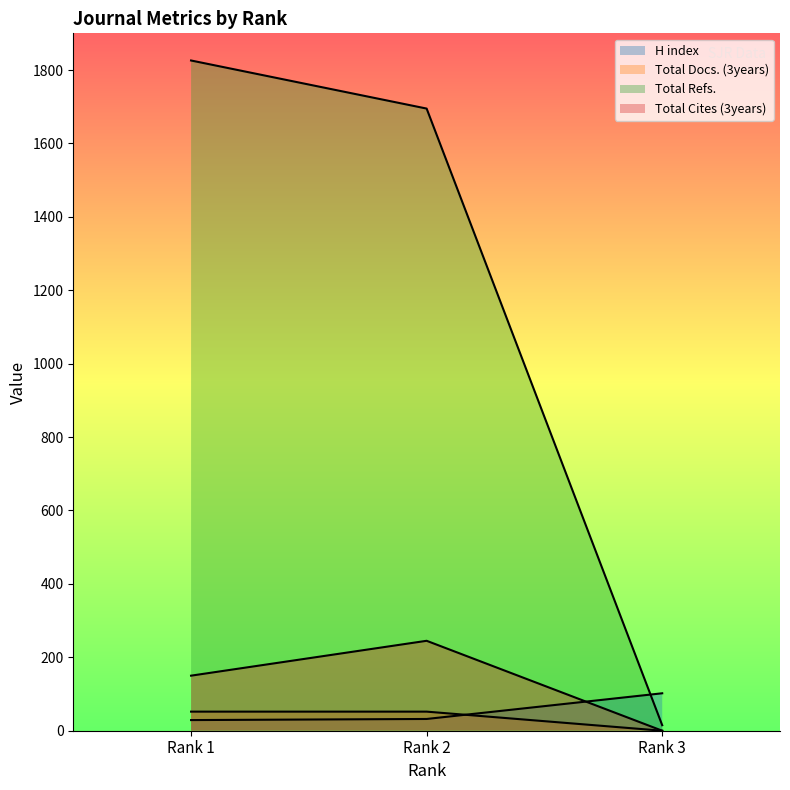

Does the chart have visible grid lines?

No